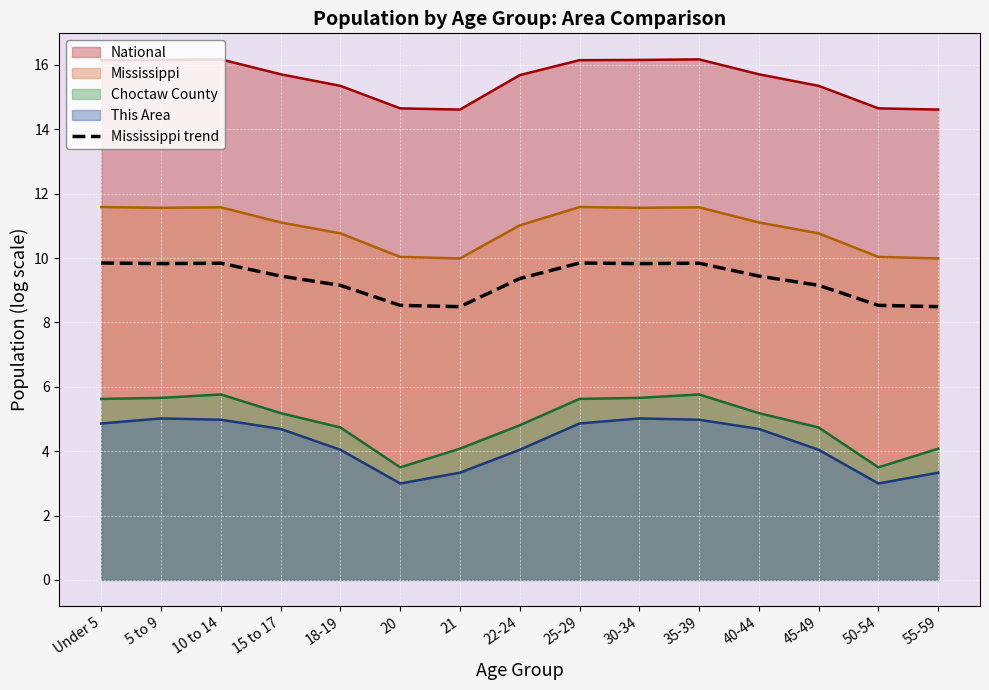

The value at 10 to 14 is 14.1. True or false?

False